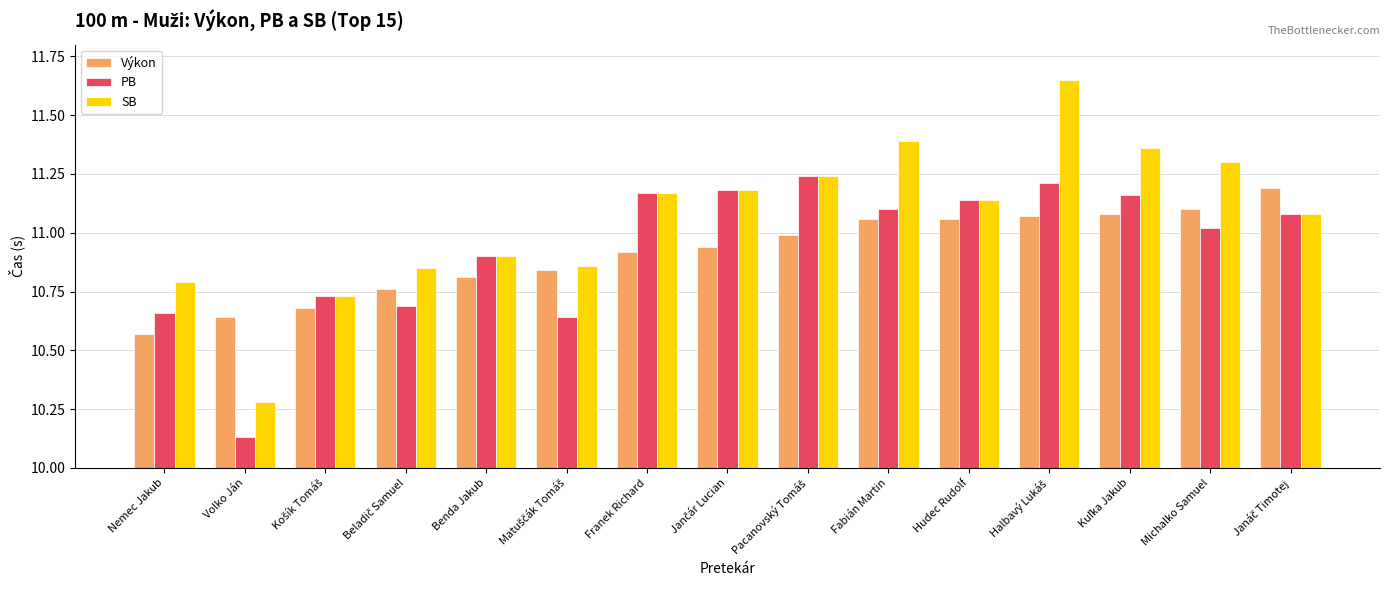

The value of SB at Fabián Martin is 11.4. True or false?

True